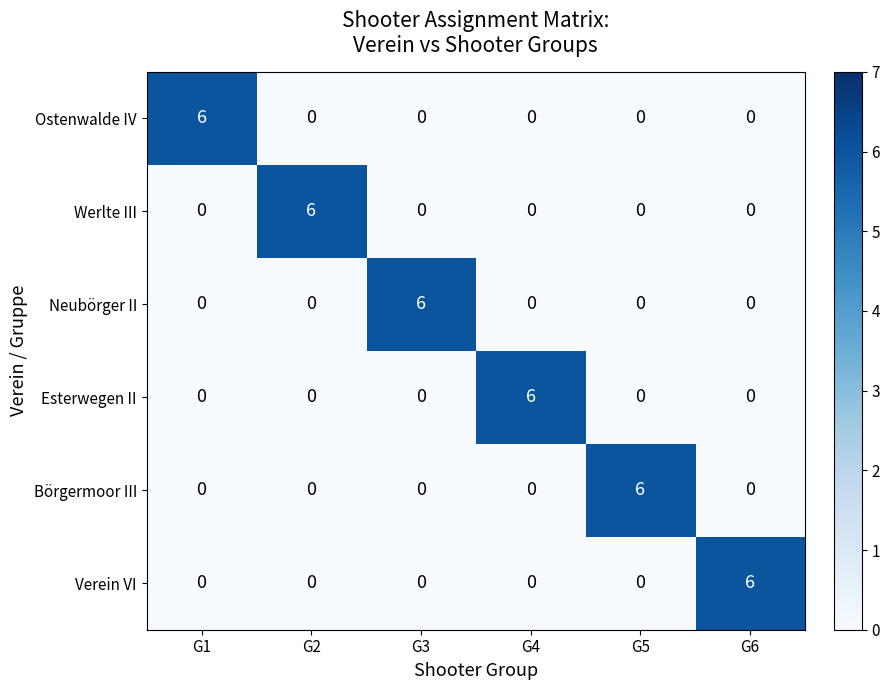

Count the Verein VI values in the range 0 to 1.

5